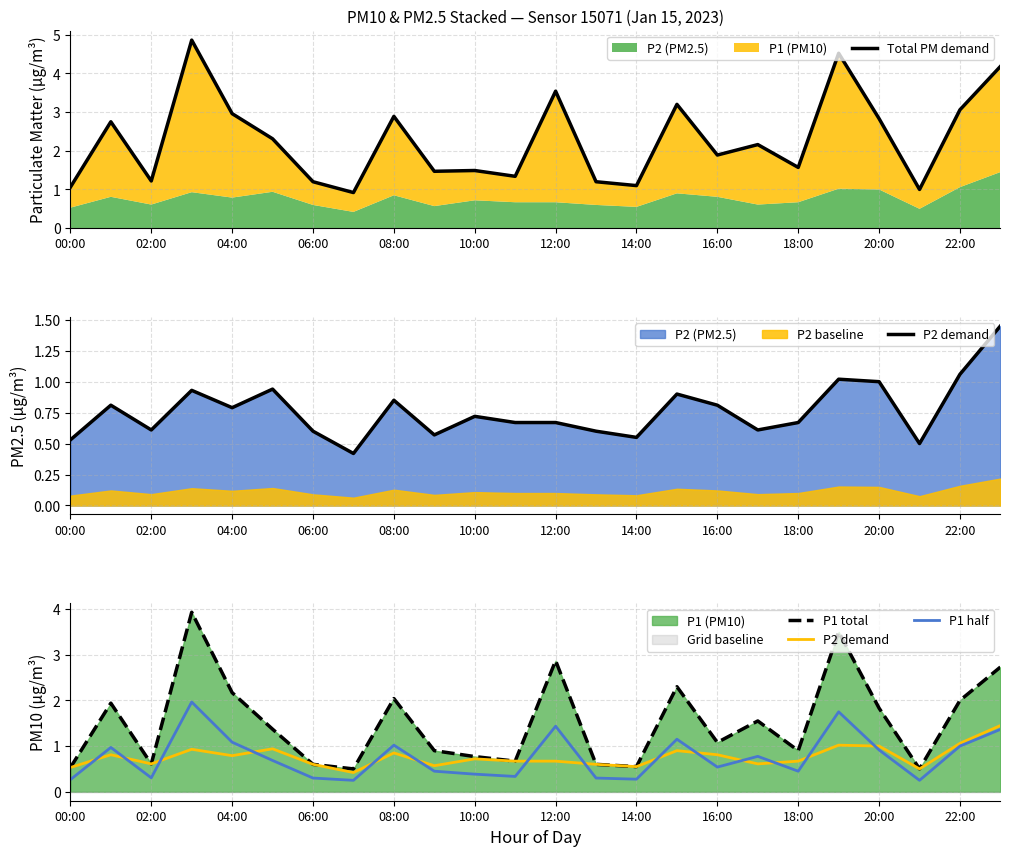

True or false: P1 total has more than 1 interior local peaks.

True